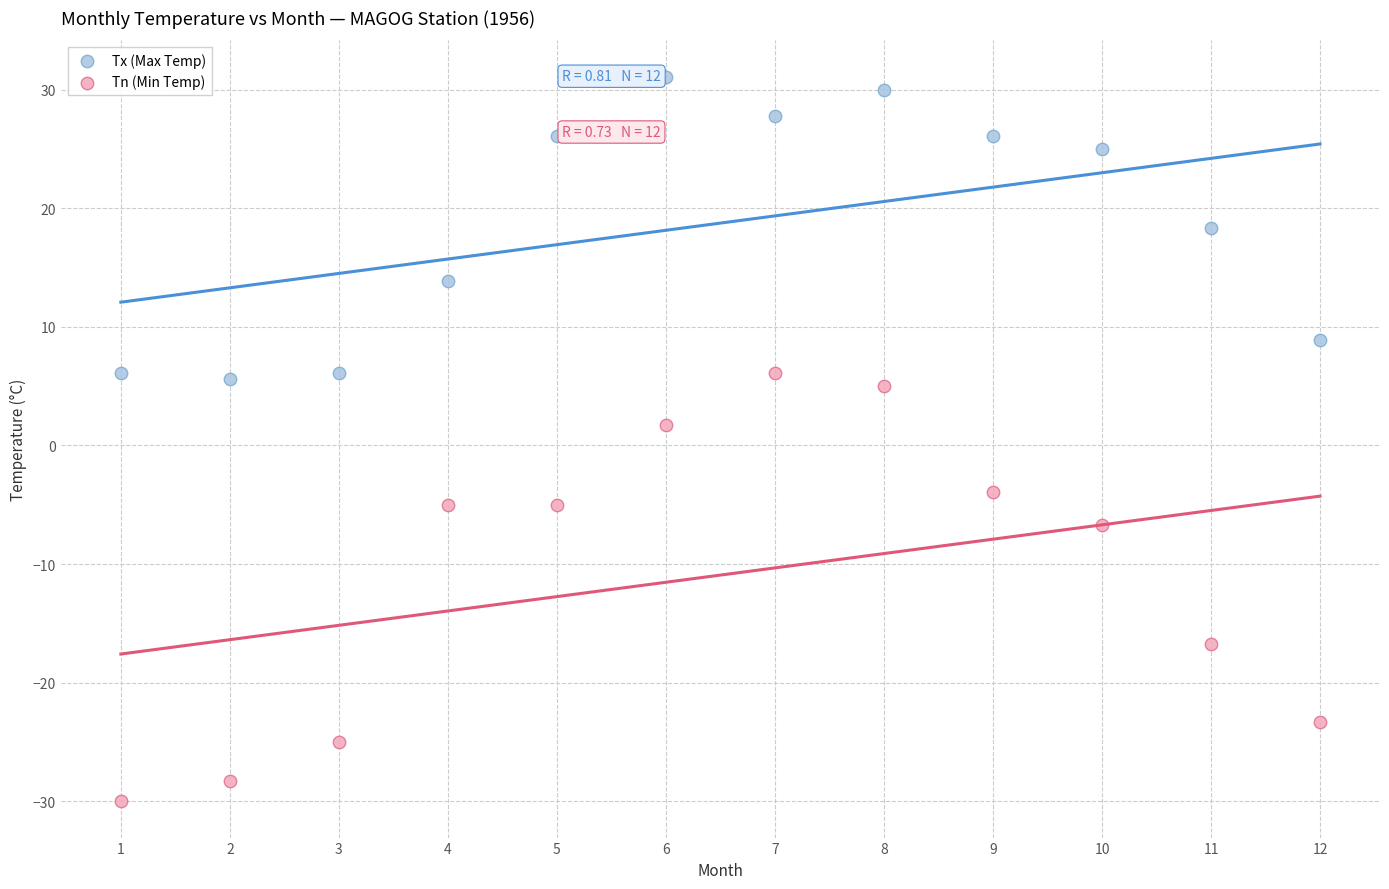

In the Tn (Min Temp) series, what Y value is closest to -11?

-6.7